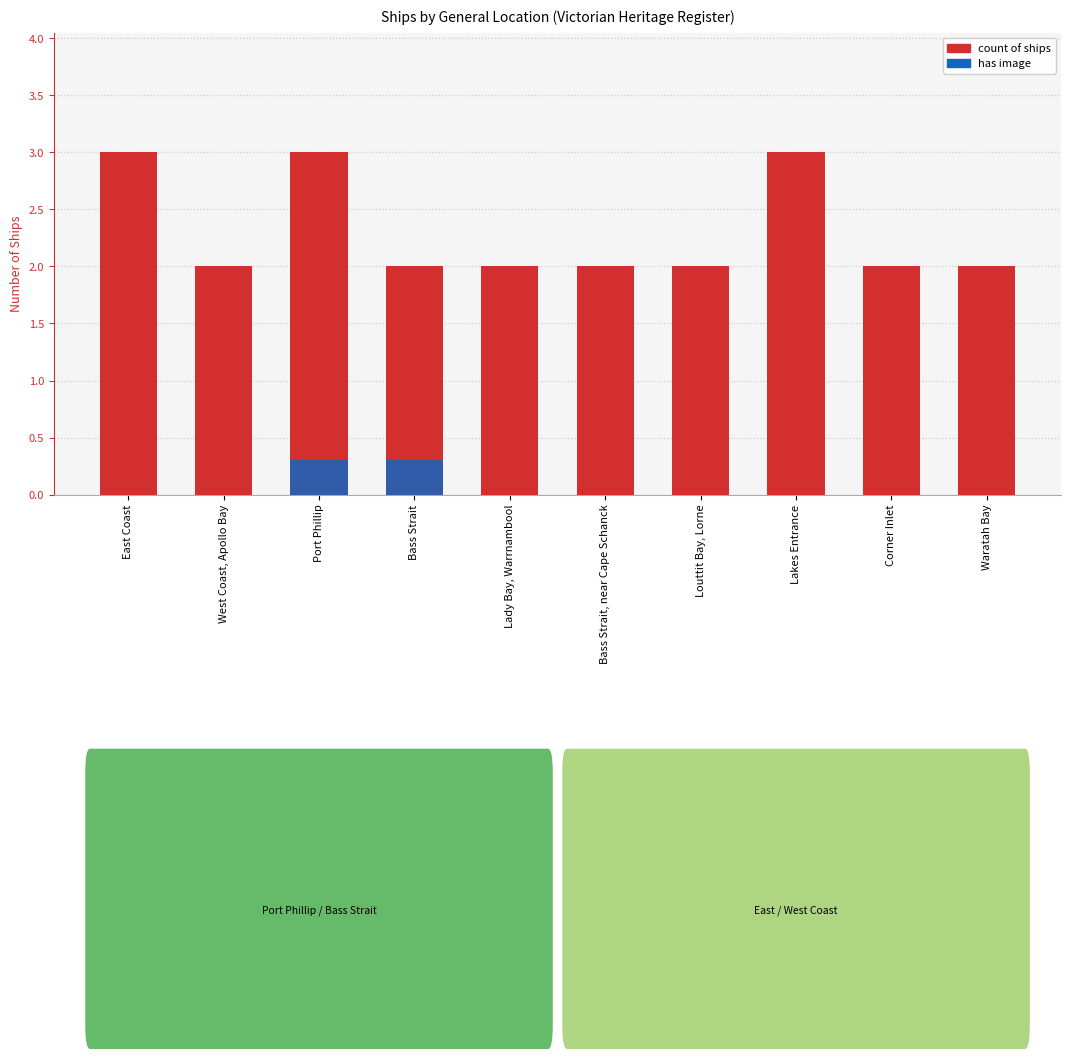

What is the sum of the has image values at Port Phillip and Bass Strait?

0.6